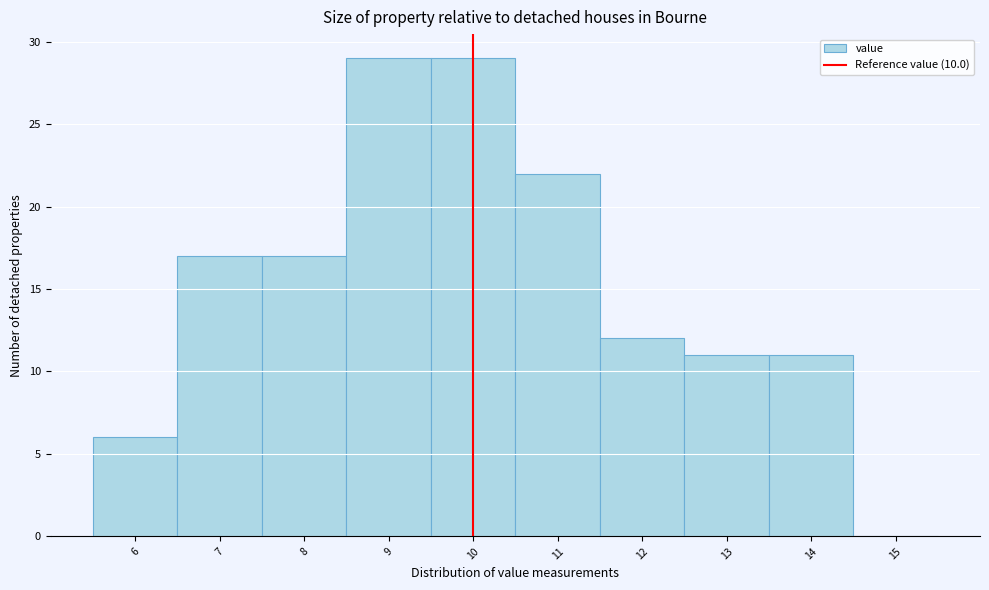

What is the height of the bar covering 12.5 to 13.5 on the x-axis? The values are not printed on the chart, so give them approximately, as read against the axis.

11